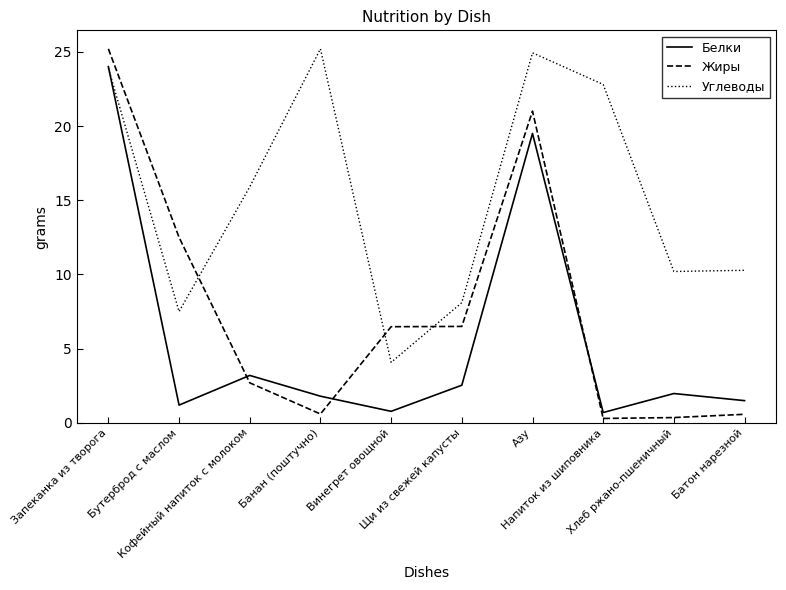

At which category does Углеводы reach its first local valley?

Бутерброд с маслом